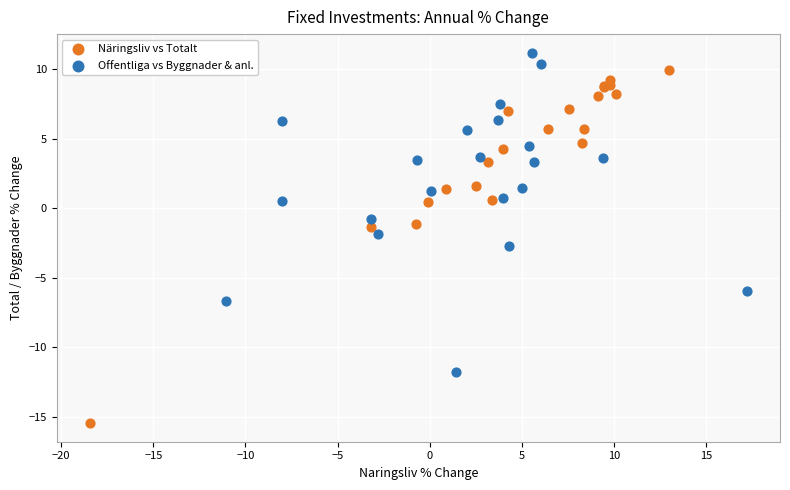

Which series reaches the maximum Y coordinate?

Offentliga vs Byggnader & anl.